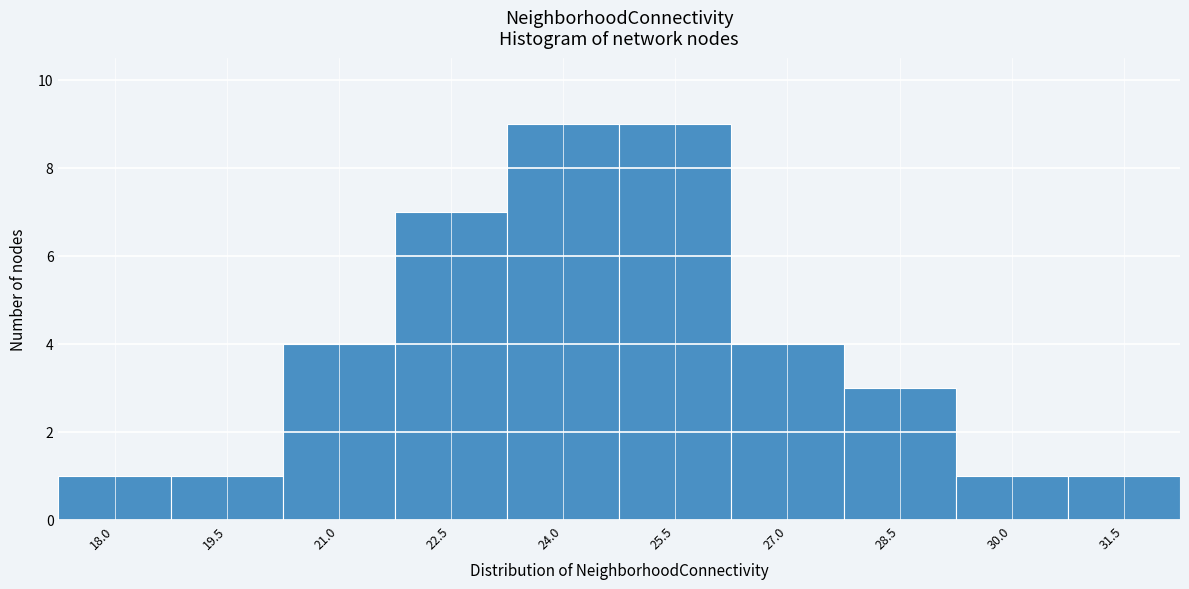

Reading left to right, list all the values displayed in this chart.

18.0=1	19.5=1	21.0=4	22.5=7	24.0=9	25.5=9	27.0=4	28.5=3	30.0=1	31.5=1